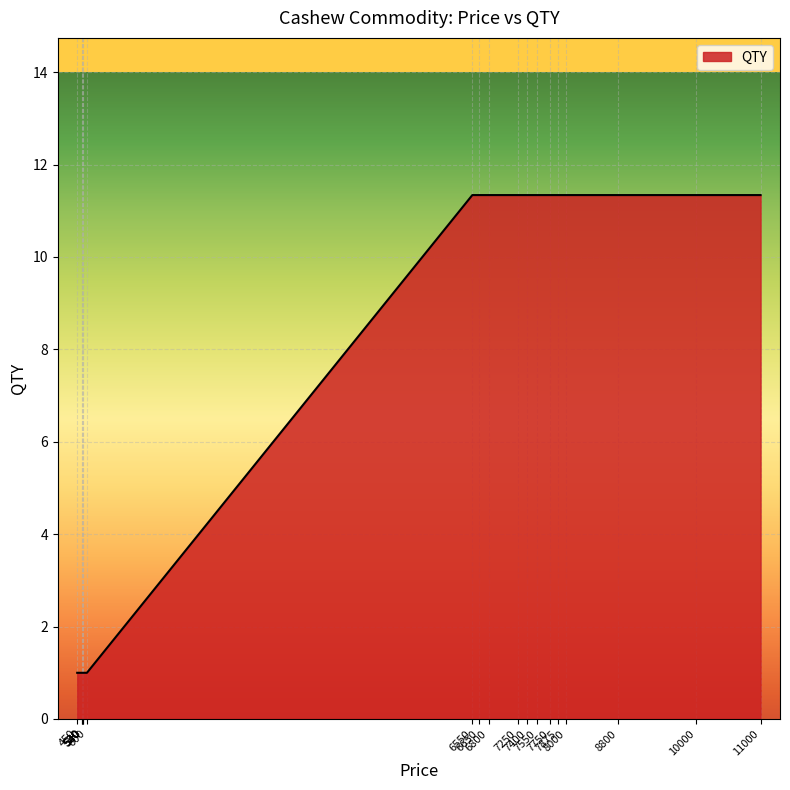

What is the average value?

7.9